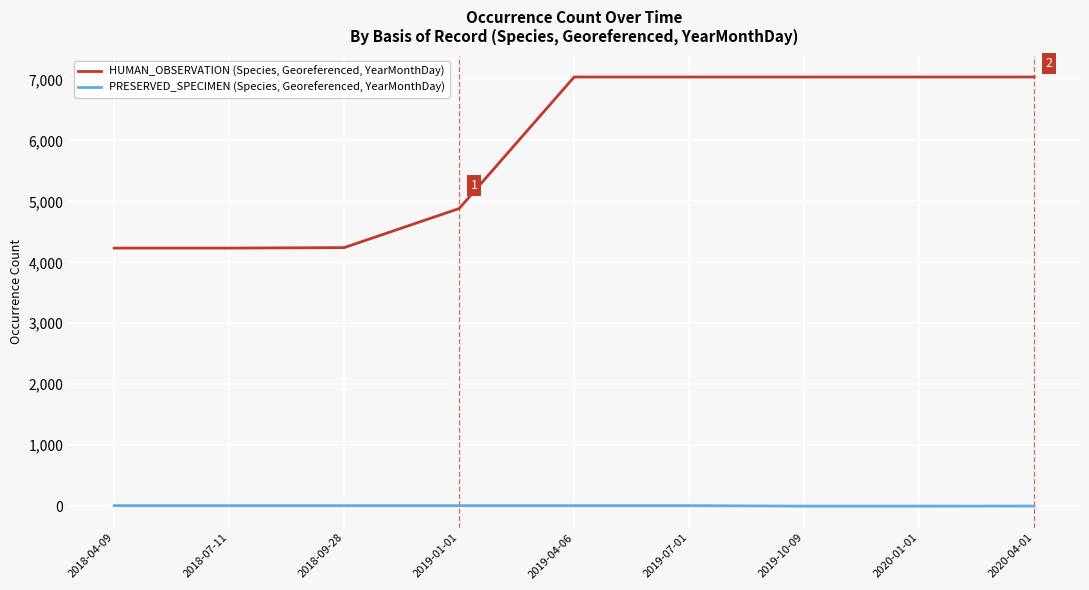

What is the average value of the HUMAN_OBSERVATION (Species, Georeferenced, YearMonthDay) series?

5864